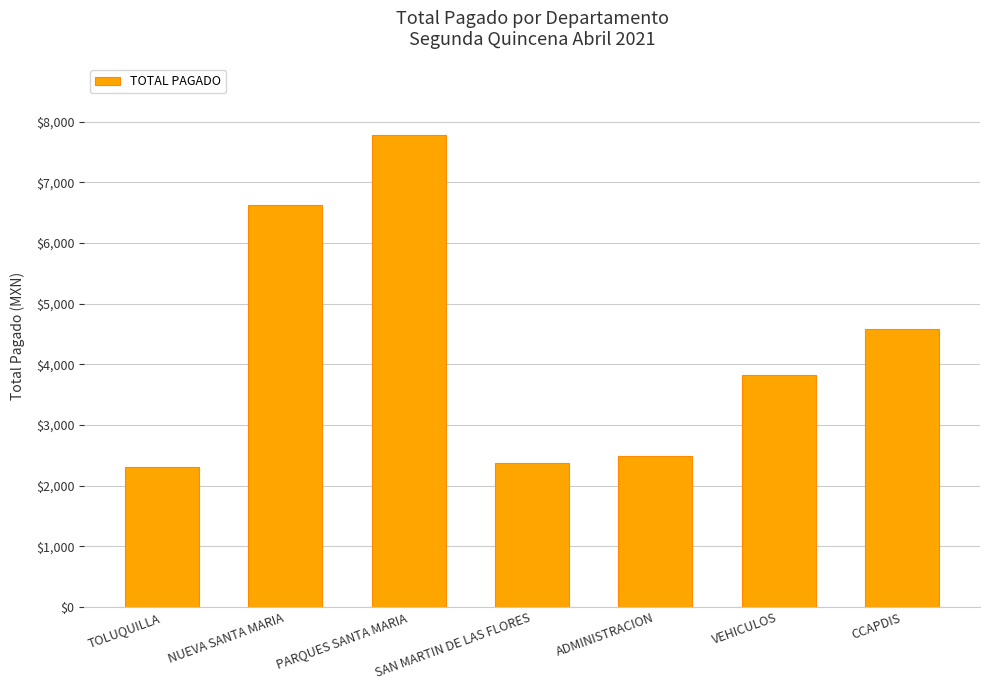

True or false: the data shows 2307.5 at TOLUQUILLA.

True